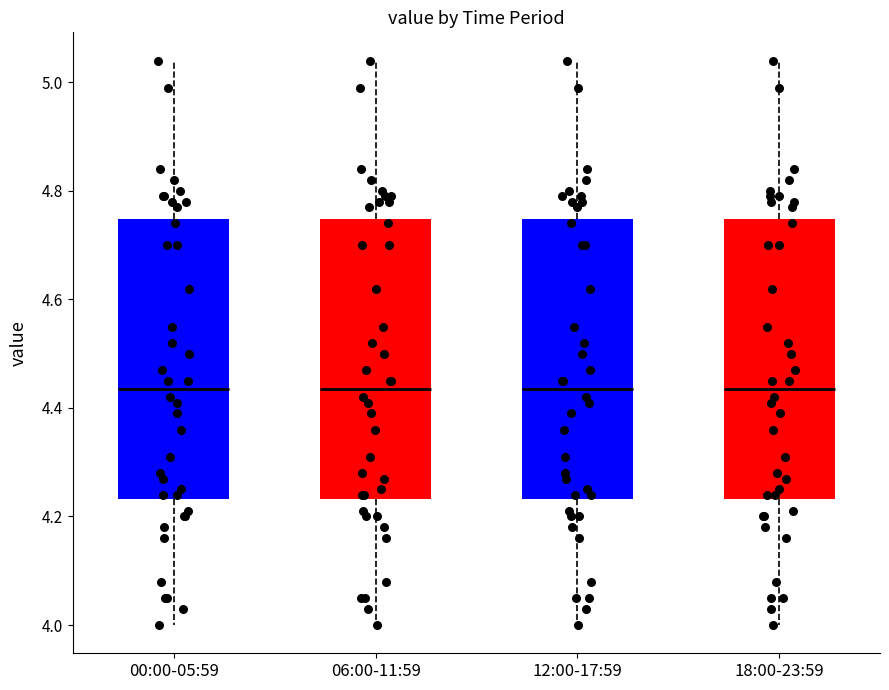

Reading left to right, transcribe this box plot: for each box, give where its median line is, the range the box spans, and where its two whiskers end, as read against the y-axis. The values are not printed on the chart, so give them approximately, as read against the axis.

00:00-05:59: median 4.44, box 4.24 to 4.74, whiskers 4.00 to 5.04
06:00-11:59: median 4.44, box 4.24 to 4.74, whiskers 4.00 to 5.04
12:00-17:59: median 4.44, box 4.24 to 4.74, whiskers 4.00 to 5.04
18:00-23:59: median 4.44, box 4.24 to 4.74, whiskers 4.00 to 5.04